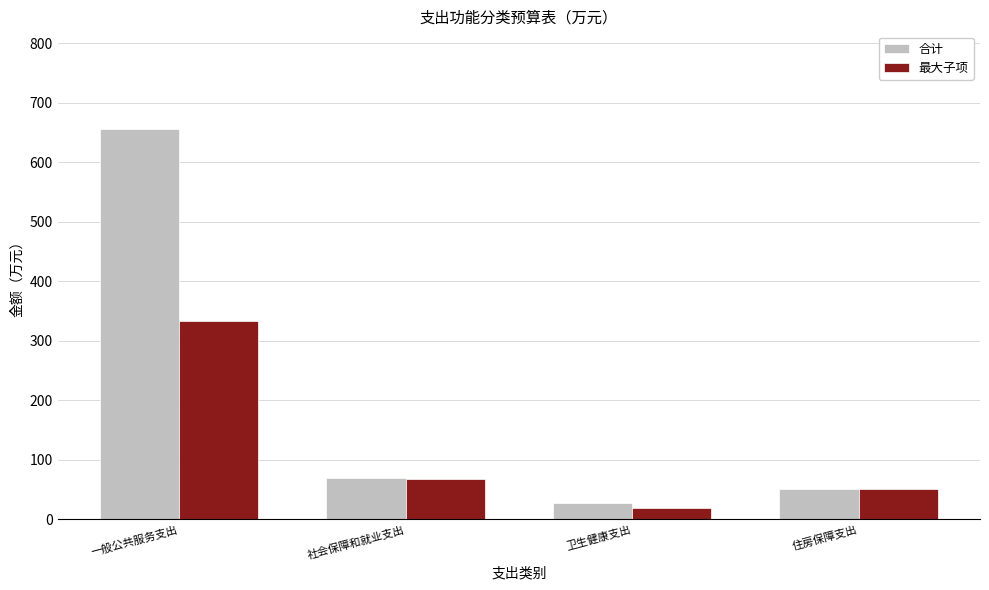

Which category has the highest value in the 最大子项 series?

一般公共服务支出